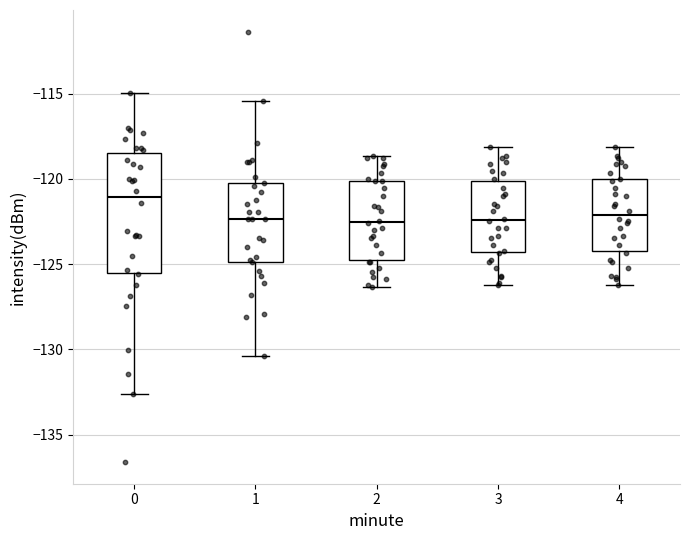

Comparing the boxes themselves (not the whiskers), which one is the tallest?

0